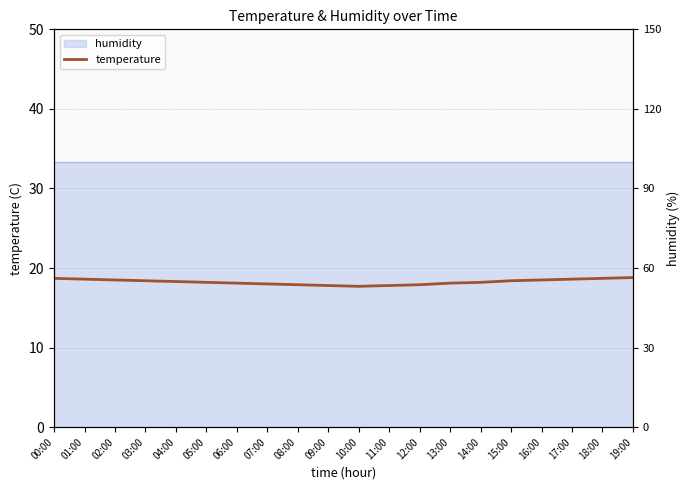

The value at 17:00 is 6.5. True or false?

False